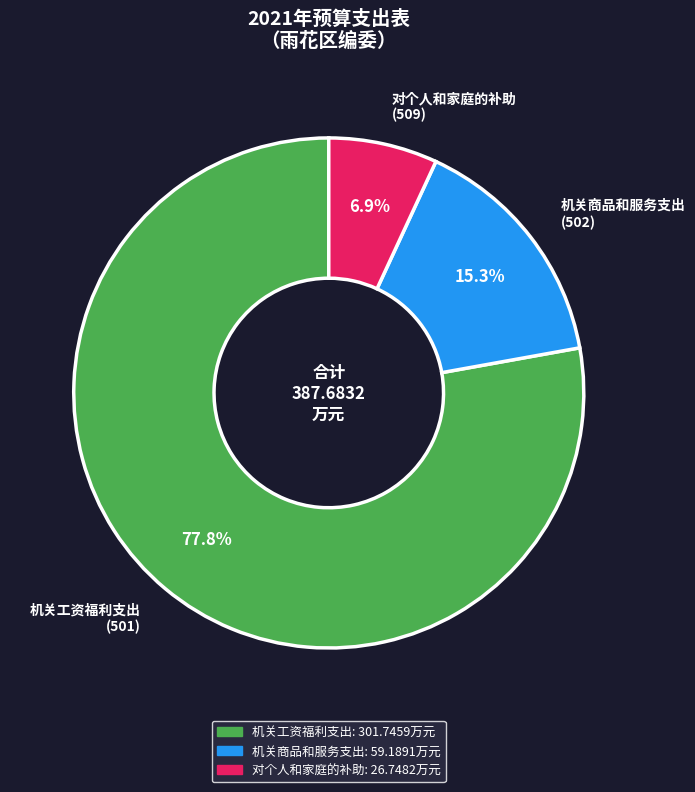

To the nearest percent, what is the difference between the largest and smallest slice percentages?

71%